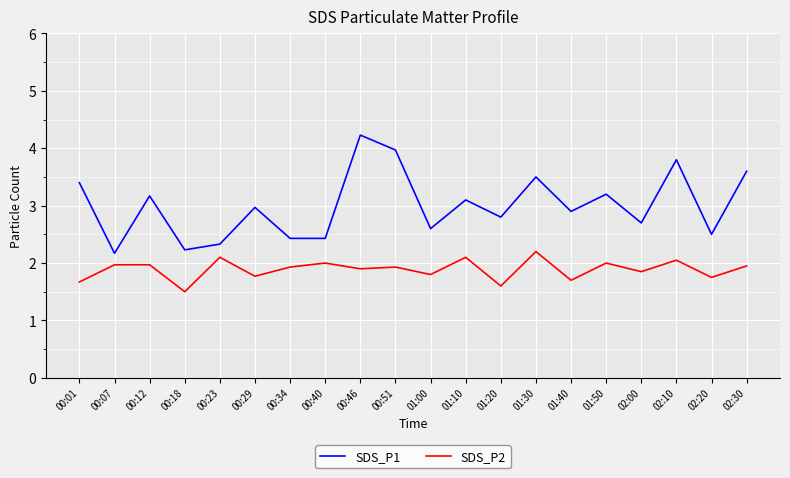

What are all the series names shown in the legend?

SDS_P1, SDS_P2